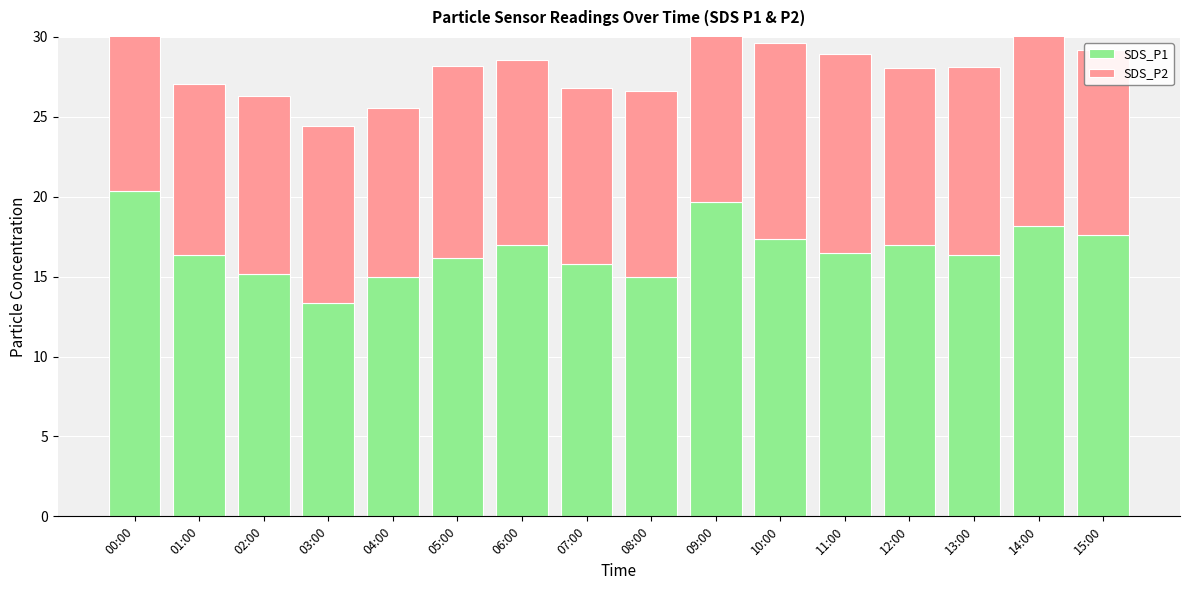

What is the label of the 12th bar from the left?

11:00